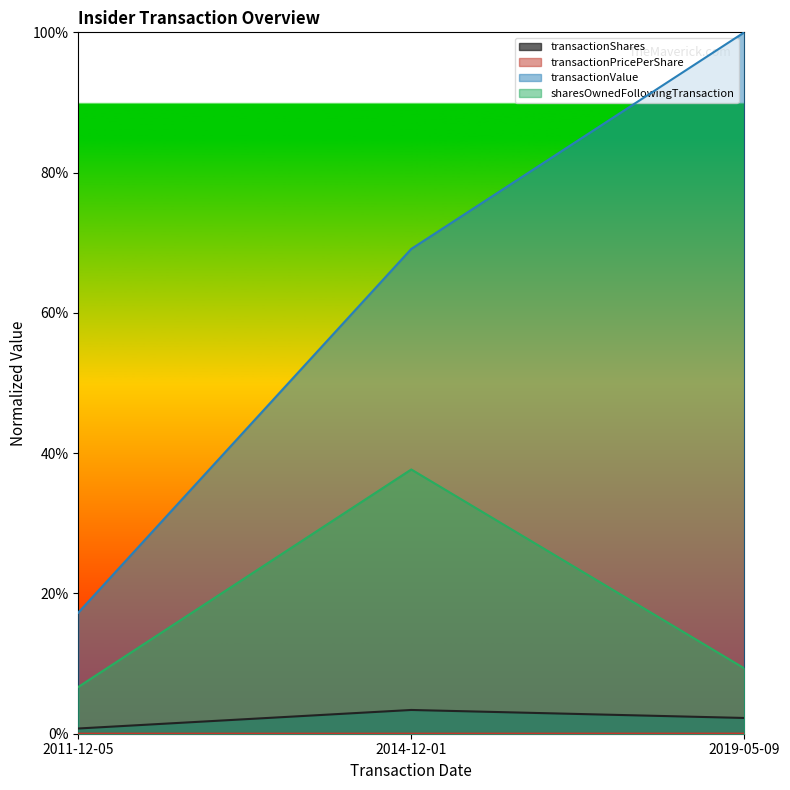

What is the sum of all transactionValue values?

1.9